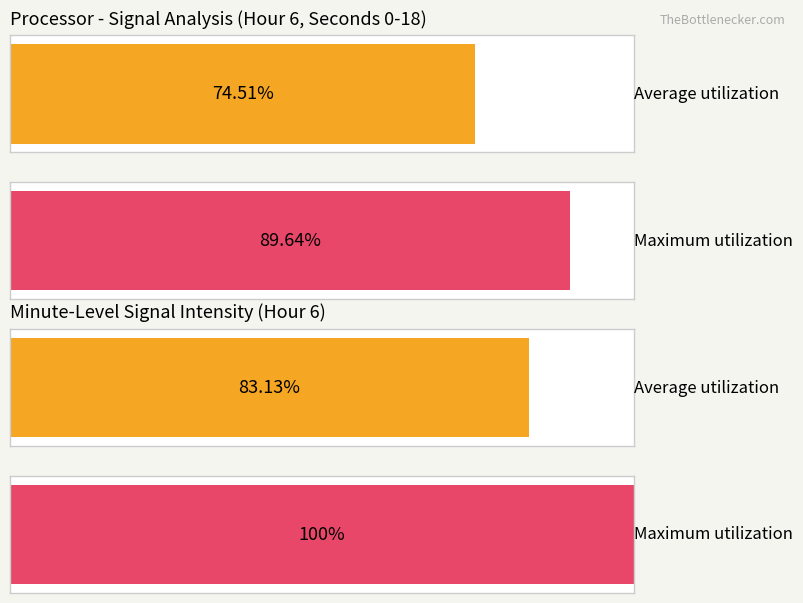

Rank the series at 14 from lowest to highest value.

Average utilization, Maximum utilization